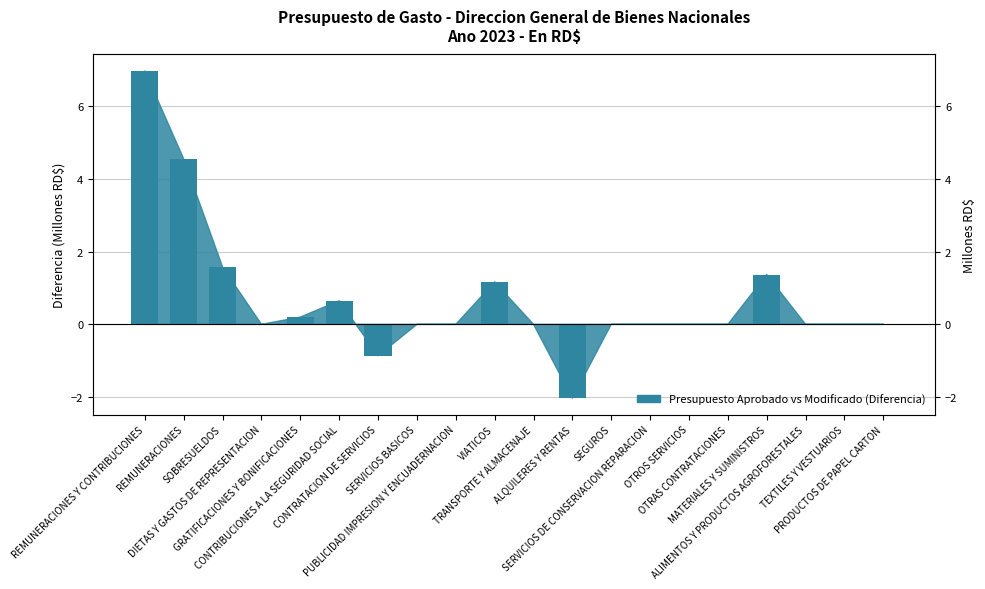

Which series has the largest total across all categories?

Presupuesto Aprobado